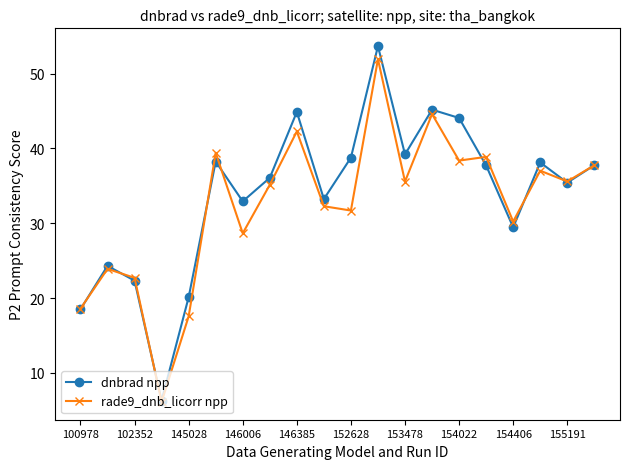

Which series has the largest range (max minus min)?

dnbrad npp